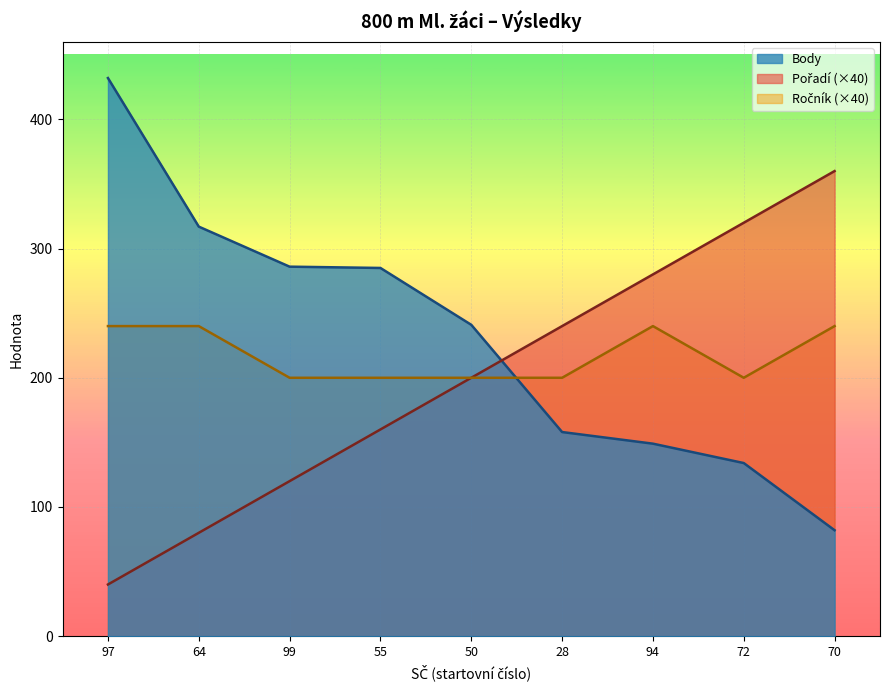

What is the spread (max minus min) of values at 50?

41